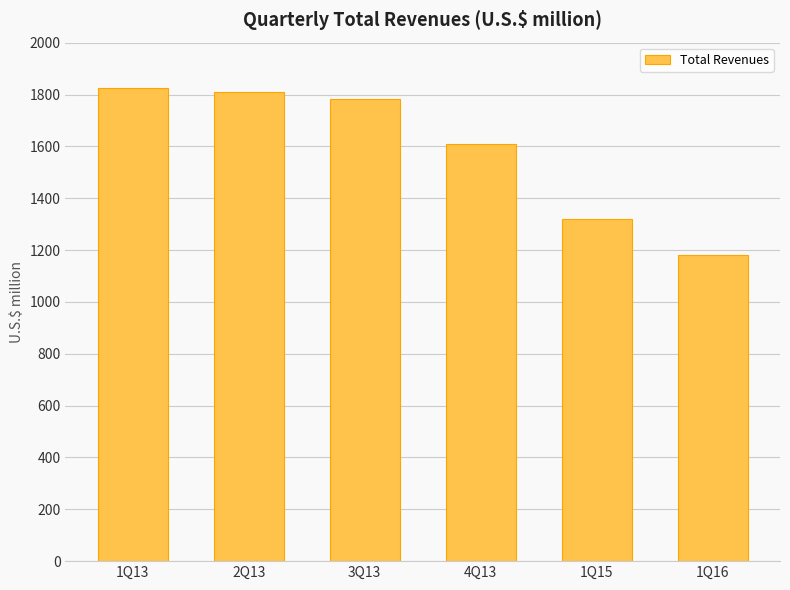

What is the sum of all values?

9530